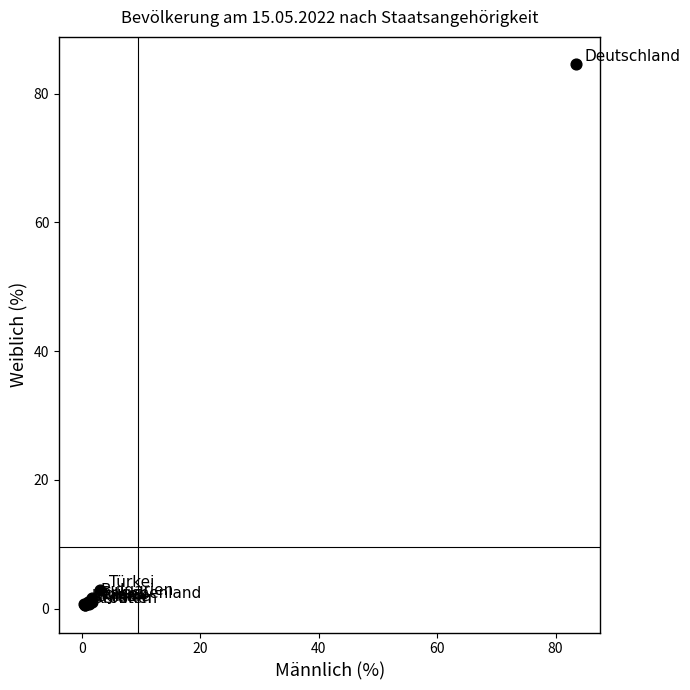

What Y value in the scatter plot is closest to 42?

2.9